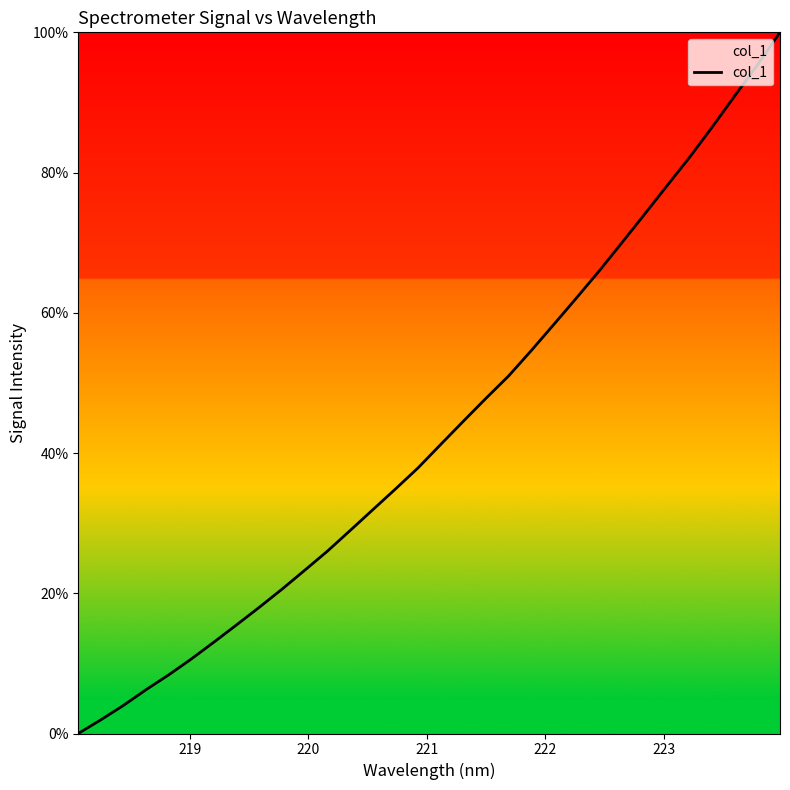

What is the difference between the second highest and second lowest values?

93.4